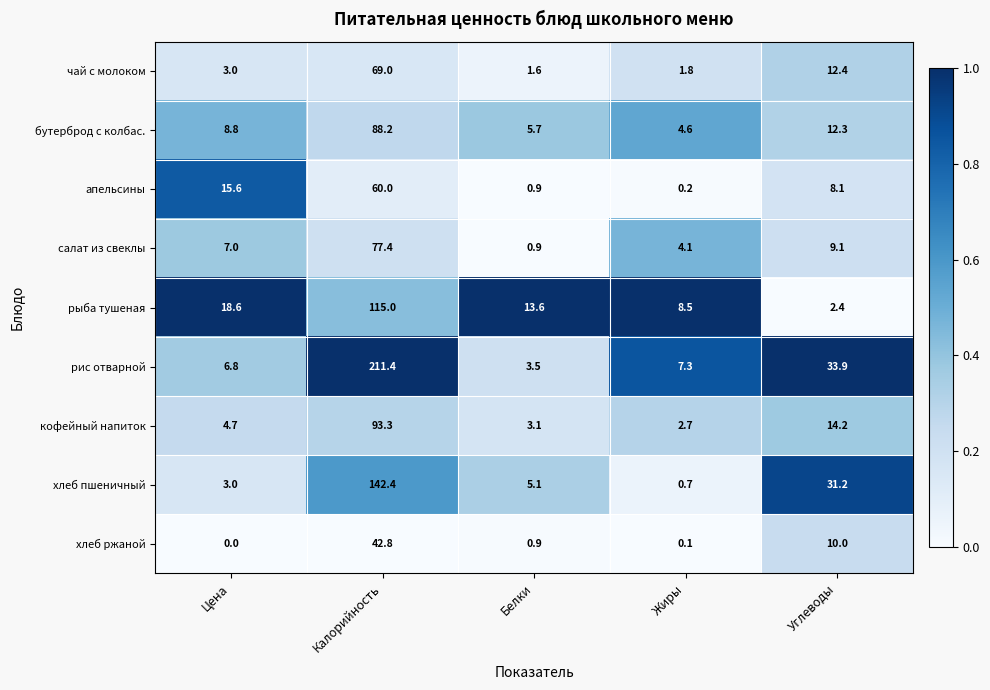

True or false: хлеб ржаной has a value of 10.0 at Углеводы.

True